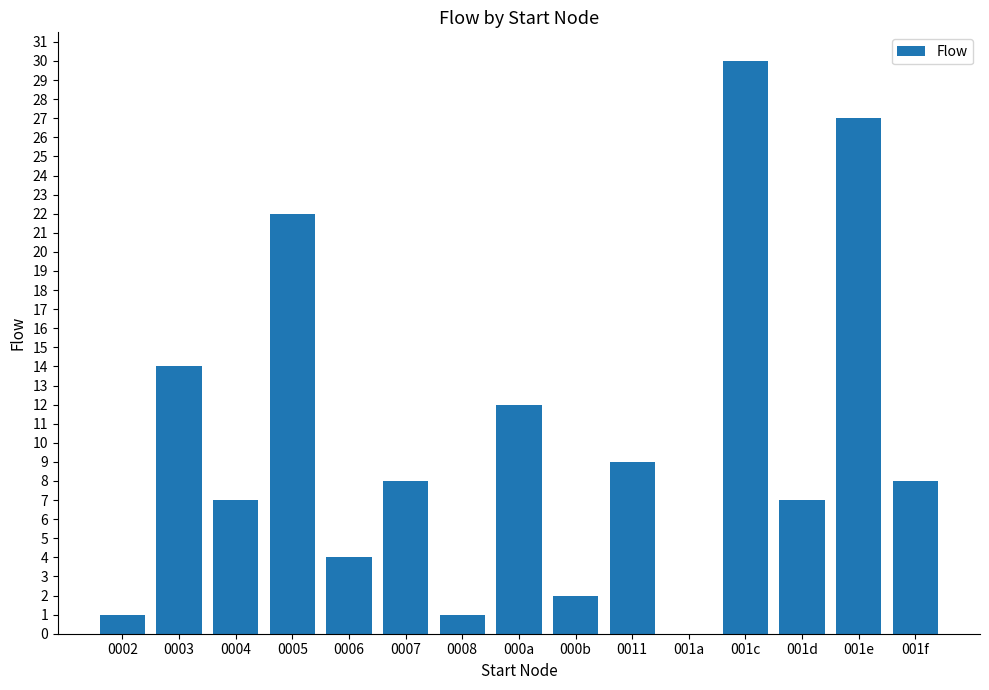

At which label is the value closest to 15?

0003